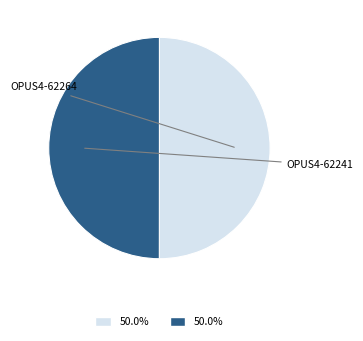

Which slice is the largest?

OPUS4-62264